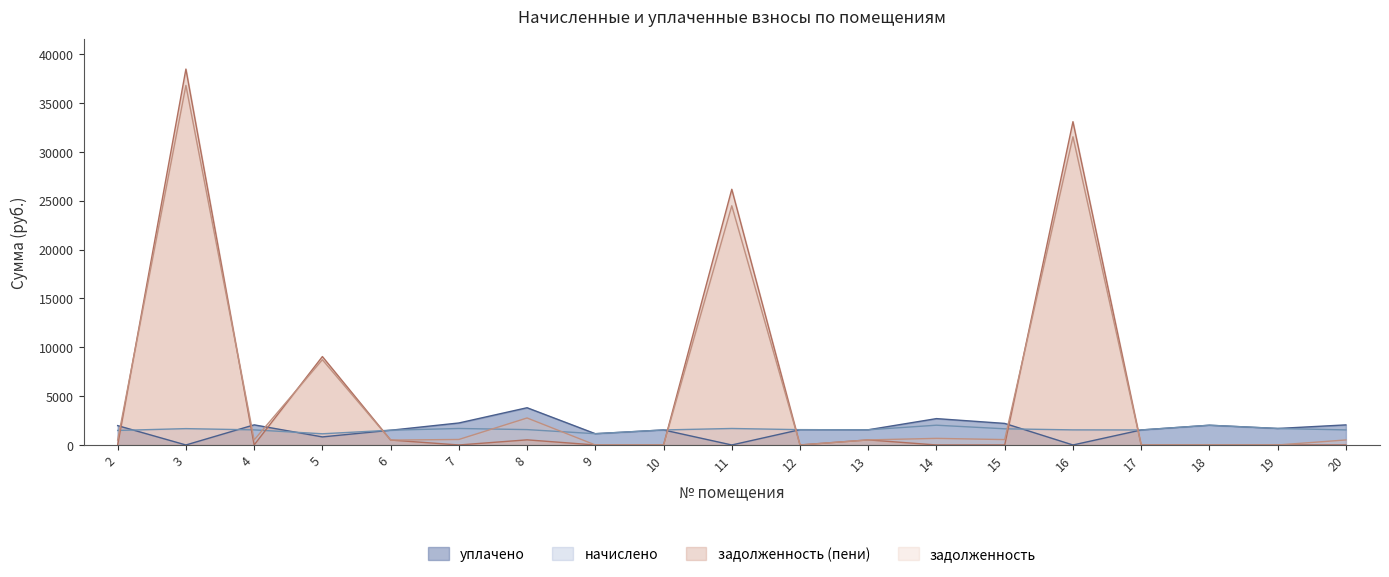

List the labels in order of уплачено value, smallest first.

3, 11, 16, 5, 9, 6, 10, 17, 13, 12, 19, 2, 18, 20, 4, 15, 7, 14, 8